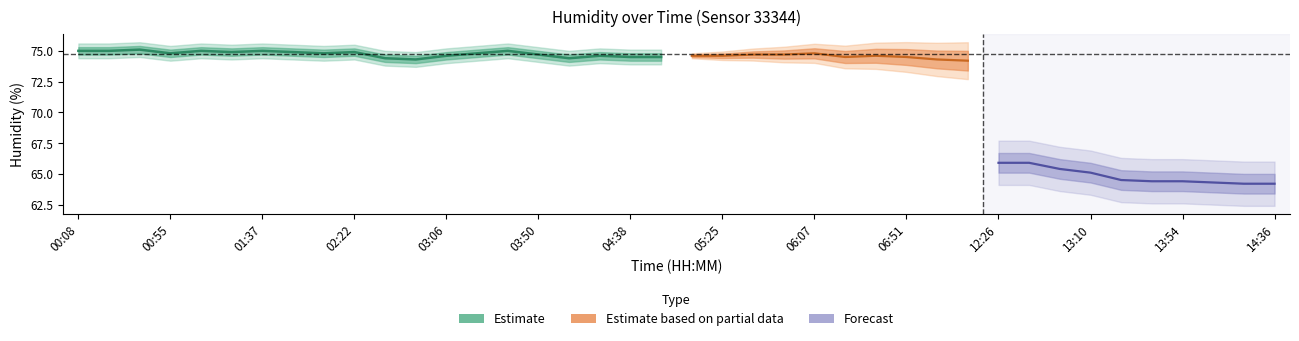

Is it true that humidity_mid equals 75.0 at 01:37?

True